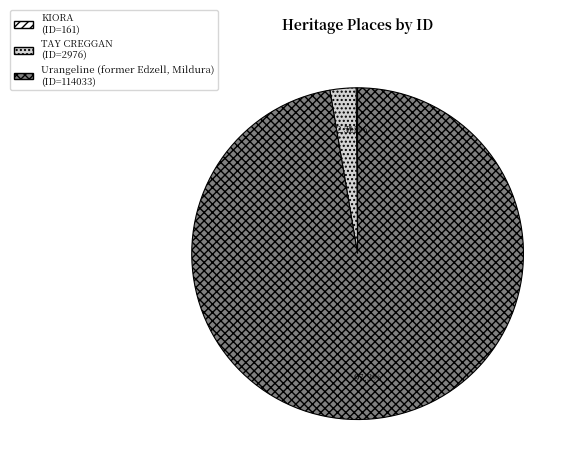

To the nearest percent, what is the difference between the largest and smallest slice percentages?

97%